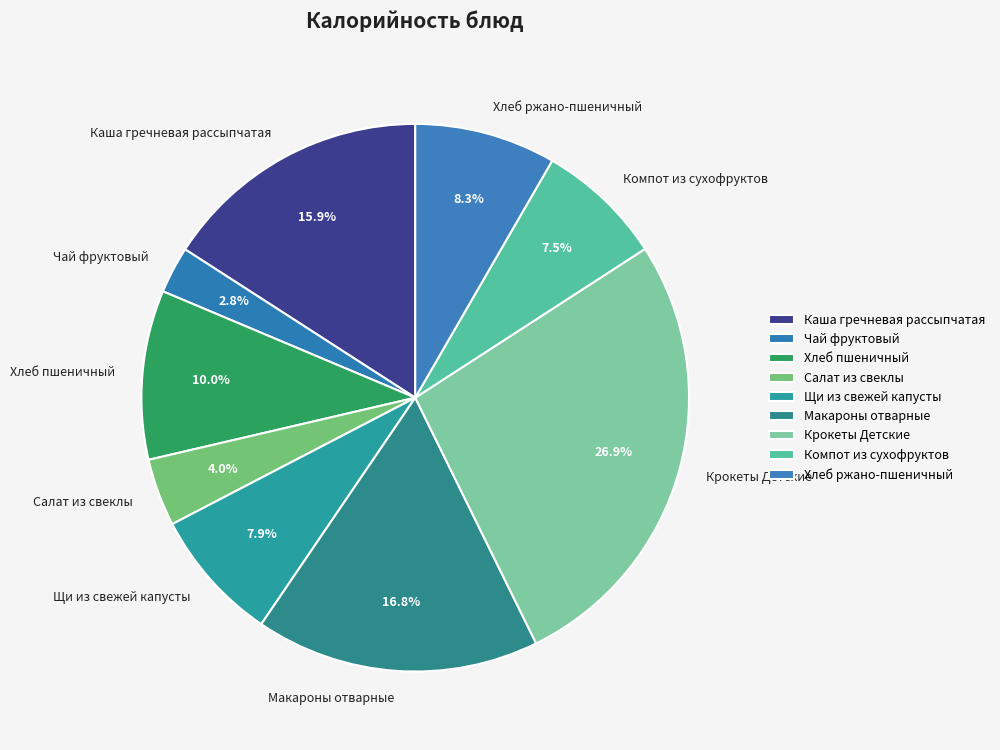

What is the ratio of the value at Каша гречневая рассыпчатая to the value at Салат из свеклы?

4.0